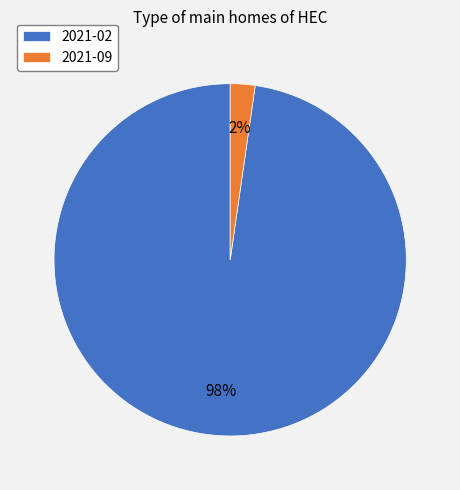

To the nearest percent, what portion does 2021-02 represent?

98%